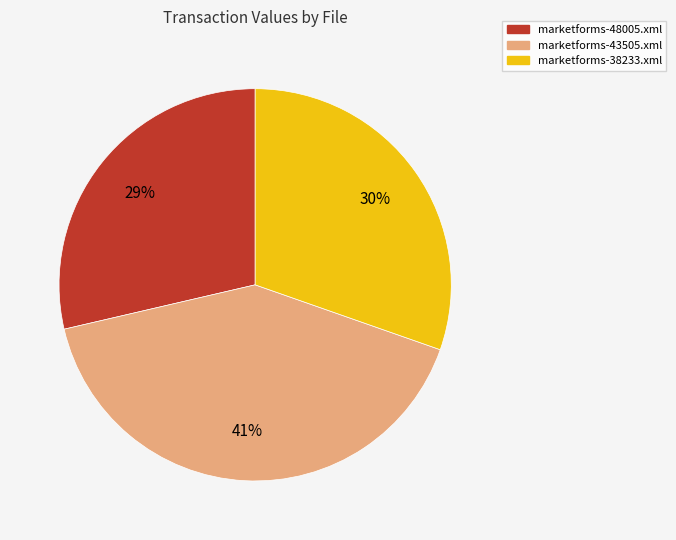

Rank the categories by value from lowest to highest.

marketforms-48005.xml, marketforms-38233.xml, marketforms-43505.xml